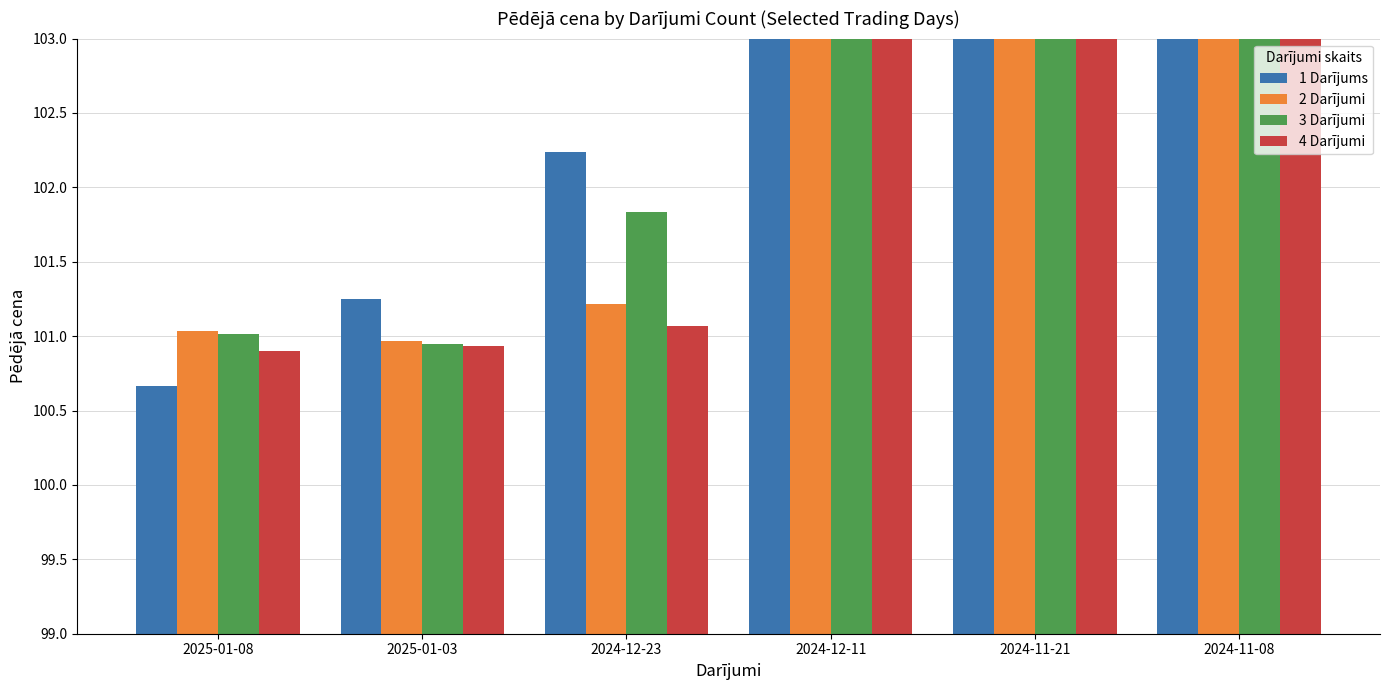

List the series in order of their peak value, lowest first.

1 Darījums, 3 Darījumi, 2 Darījumi, 4 Darījumi